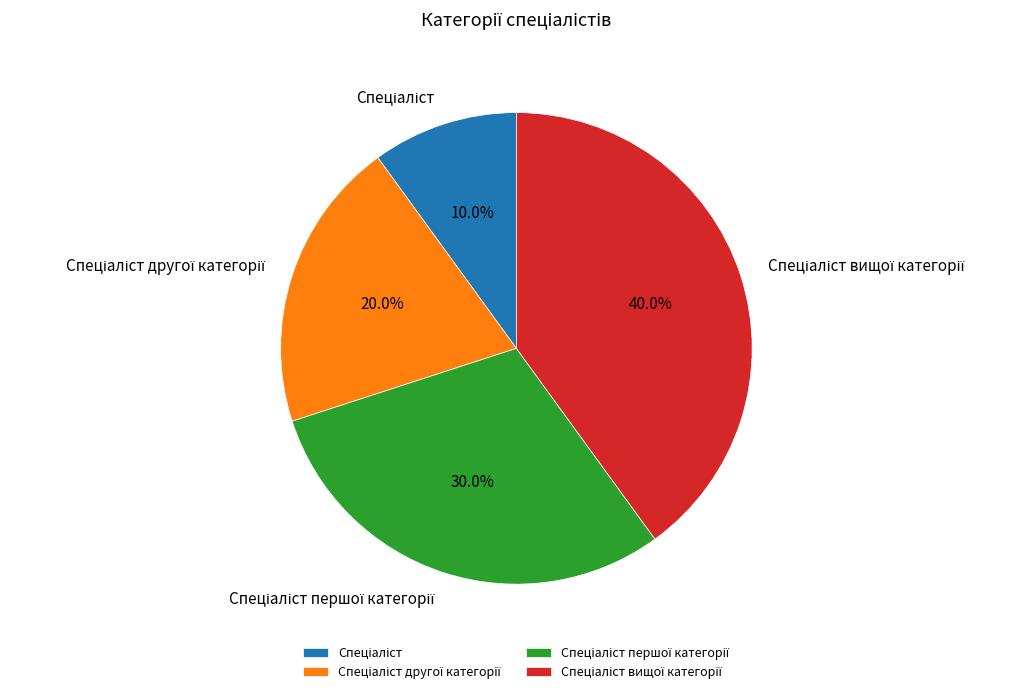

Is there a majority slice in this chart?

No